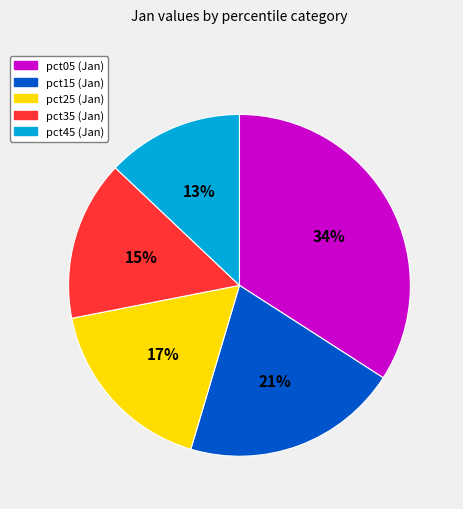

Is there a majority slice in this chart?

No